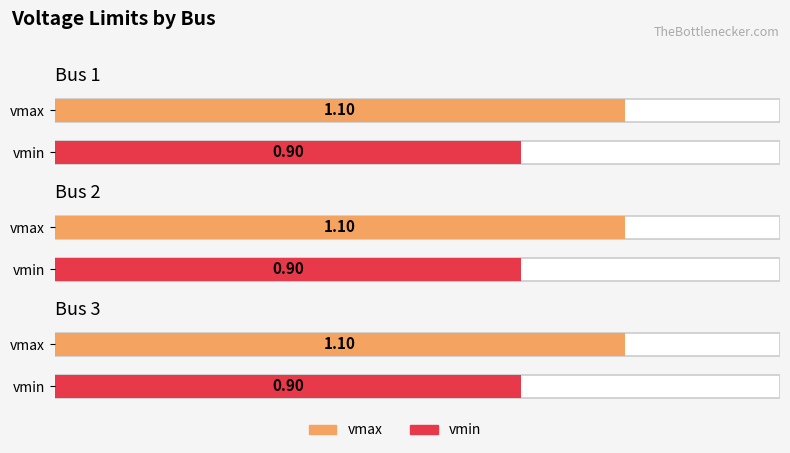

Reading left to right, extract all data points from this chart.

vmax: Bus 1=1.1	Bus 2=1.1	Bus 3=1.1
vmin: Bus 1=0.9	Bus 2=0.9	Bus 3=0.9